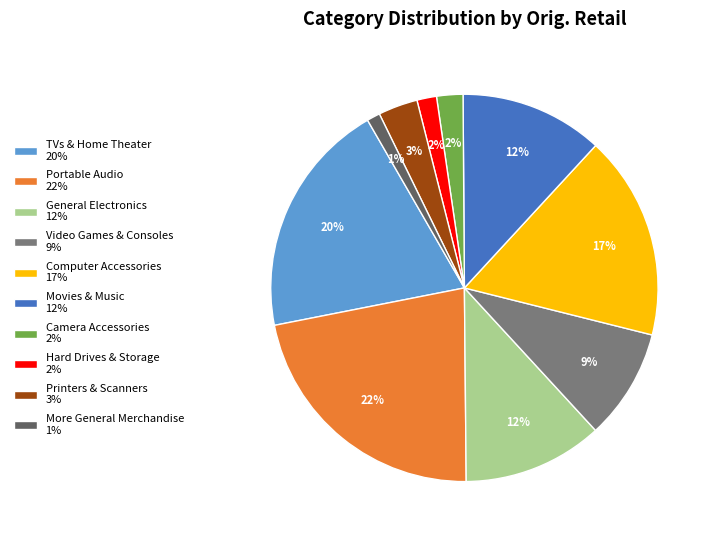

How many slices are in this pie chart?

10